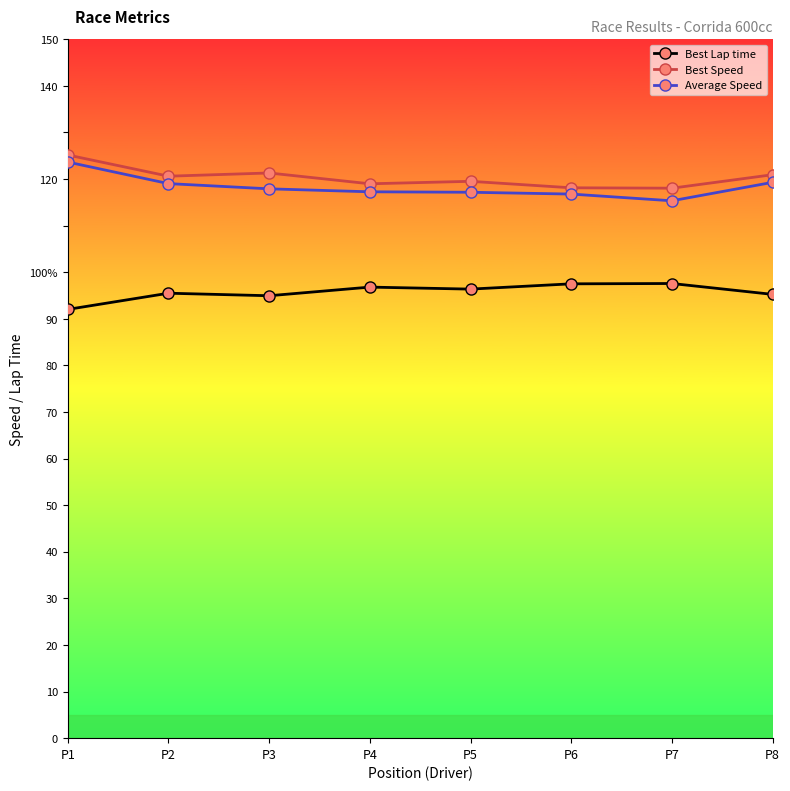

Does the chart have visible grid lines?

No